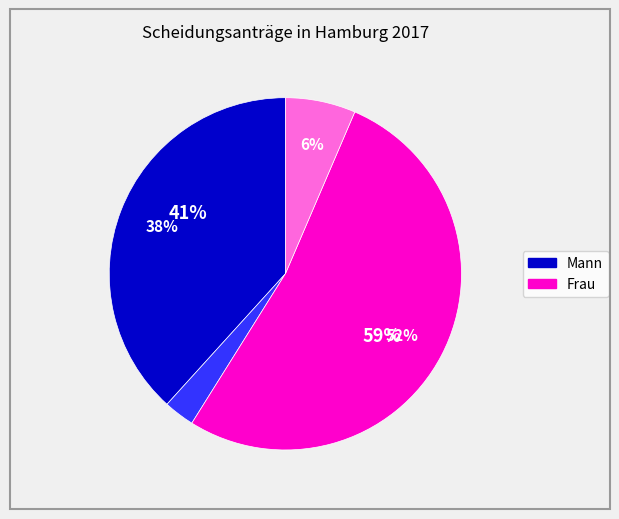

Which category has the biggest portion of the pie?

Frau (ohne Zustimmung)